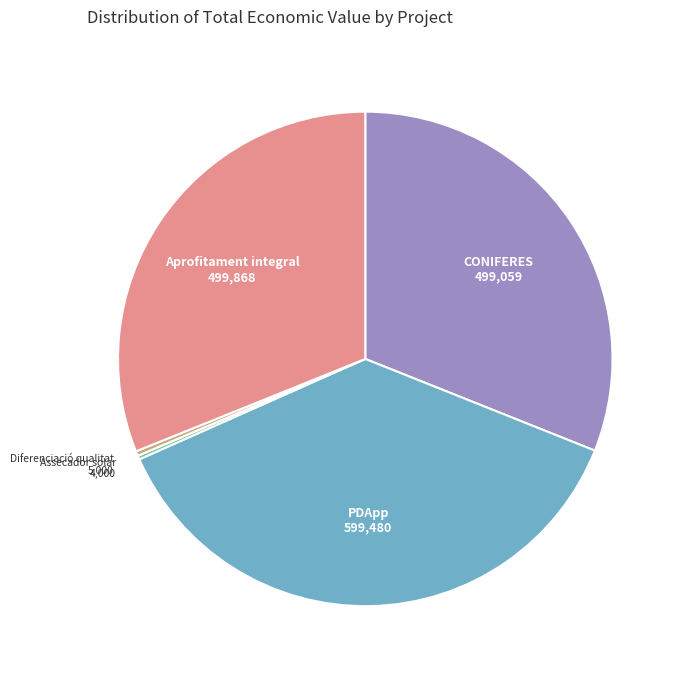

True or false: Aprofitament integral accounts for 31% of the total.

True